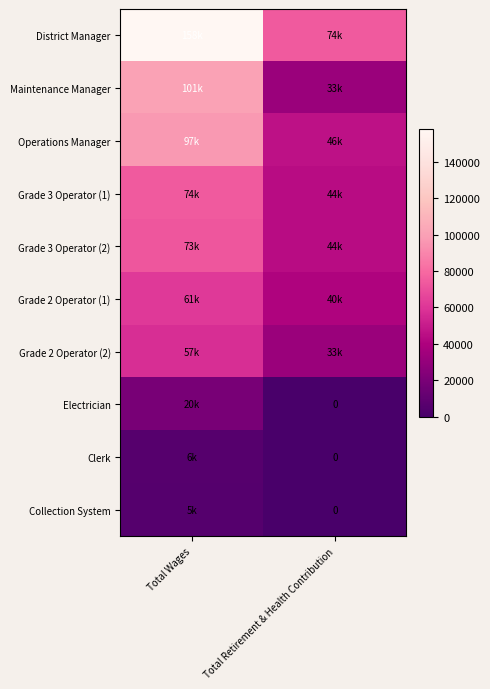

How many Grade 2 Operator (1) values are between 40421 and 61287?

2